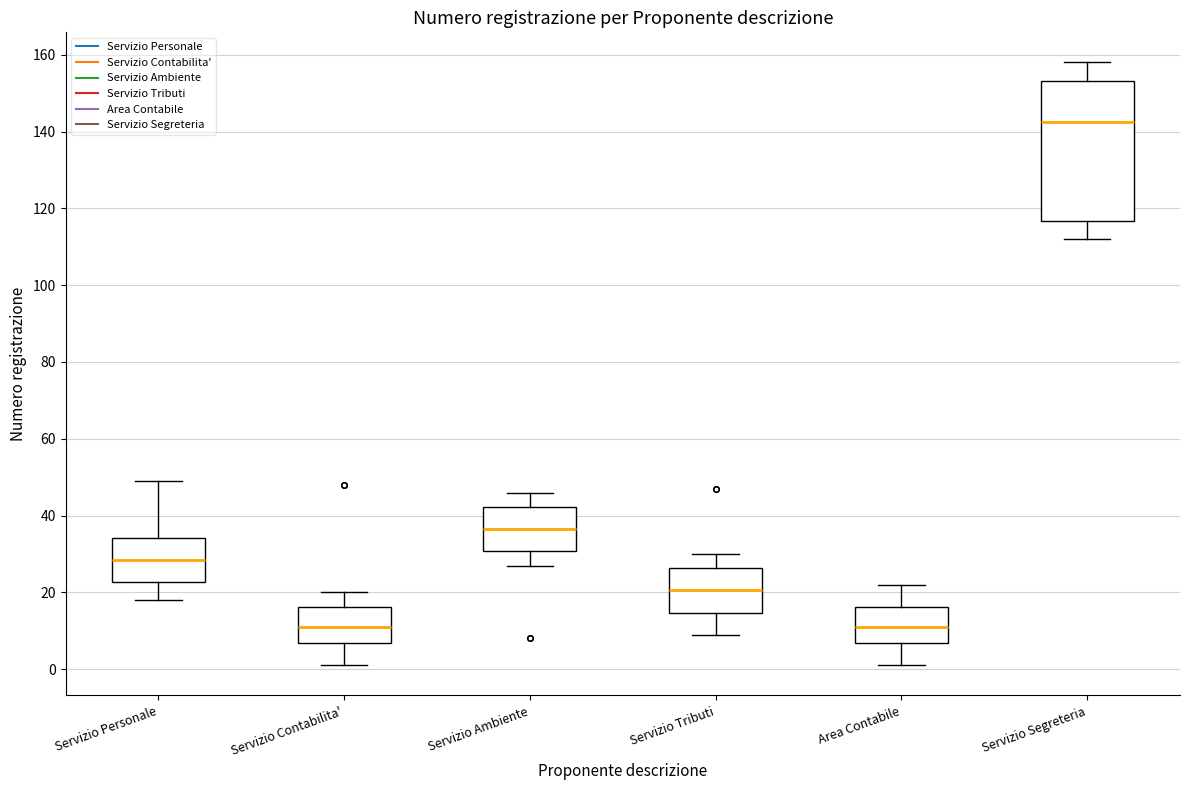

Reading left to right, transcribe this box plot: for each box, give where its median line is, the range the box spans, and where its two whiskers end, as read against the y-axis. The values are not printed on the chart, so give them approximately, as read against the axis.

Servizio Personale: median 28, box 22 to 34, whiskers 18 to 50
Servizio Contabilita': median 12, box 6 to 16, whiskers 2 to 20
Servizio Ambiente: median 36, box 30 to 42, whiskers 28 to 46
Servizio Tributi: median 20, box 14 to 26, whiskers 10 to 30
Area Contabile: median 12, box 6 to 16, whiskers 2 to 22
Servizio Segreteria: median 142, box 116 to 154, whiskers 112 to 158